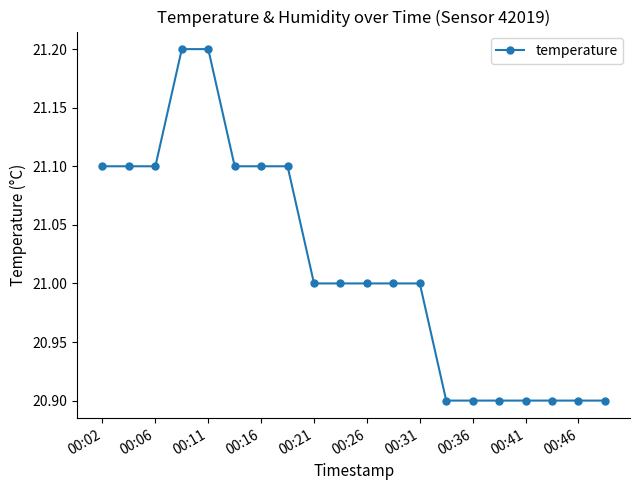

What is the difference between the second highest and minimum values?

0.3